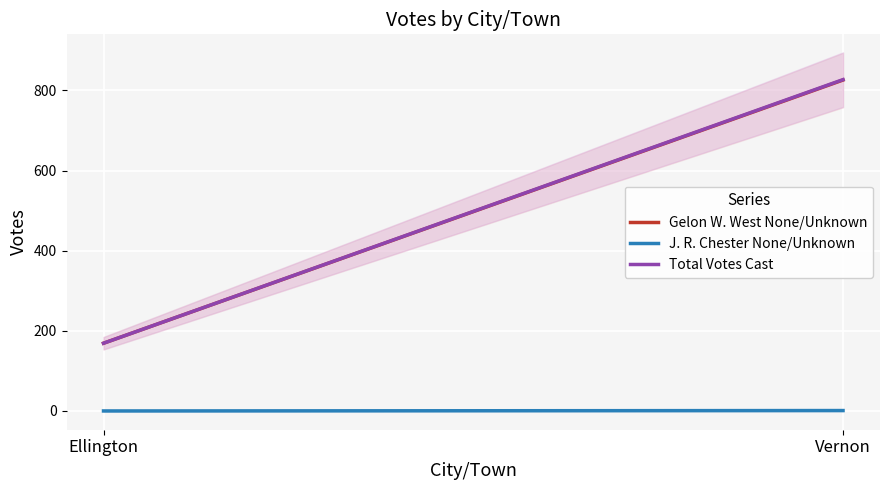

Which series changed the most between Ellington and Vernon?

Total Votes Cast